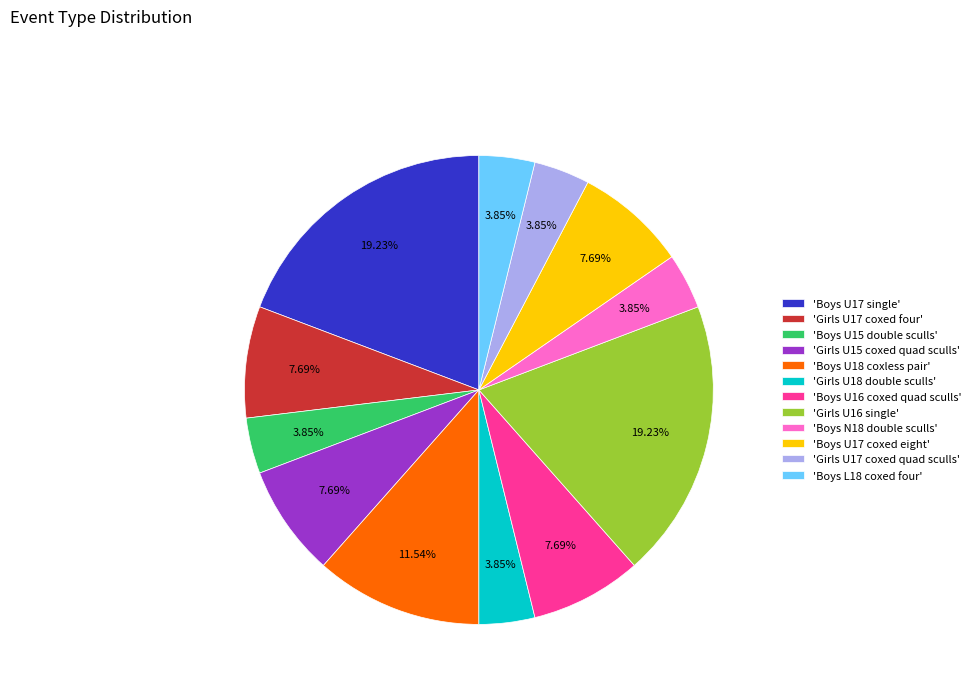

Do 'Girls U16 single' and 'Girls U17 coxed four' together represent more than half of the pie?

No